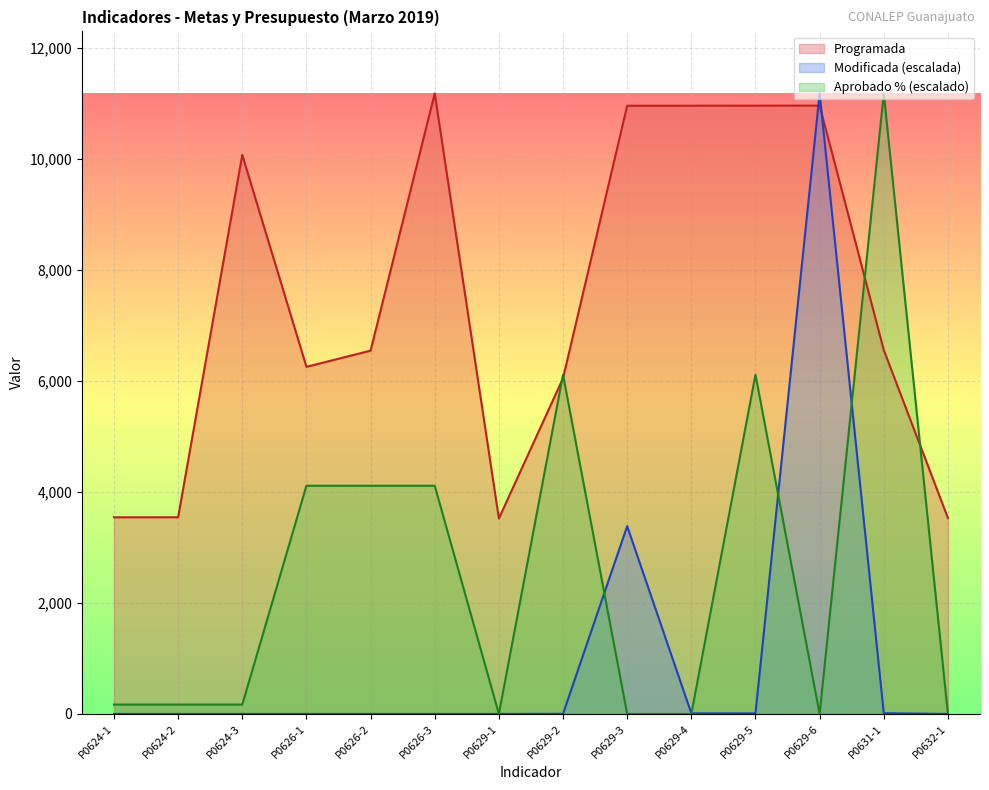

True or false: Modificada and Programada cross at least once.

True